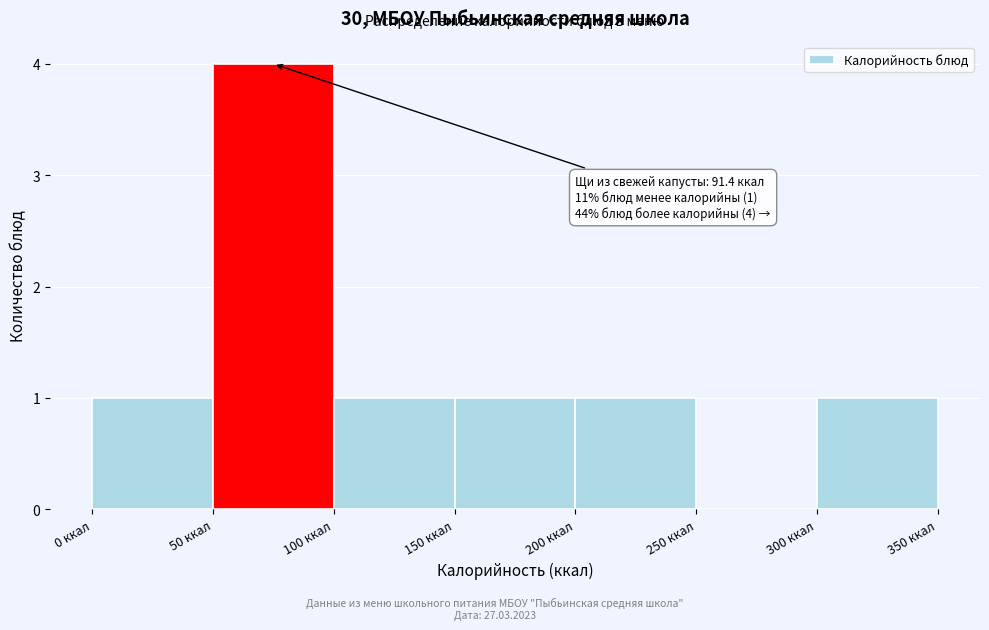

Which range on the x-axis has the tallest bar?

50 to 100